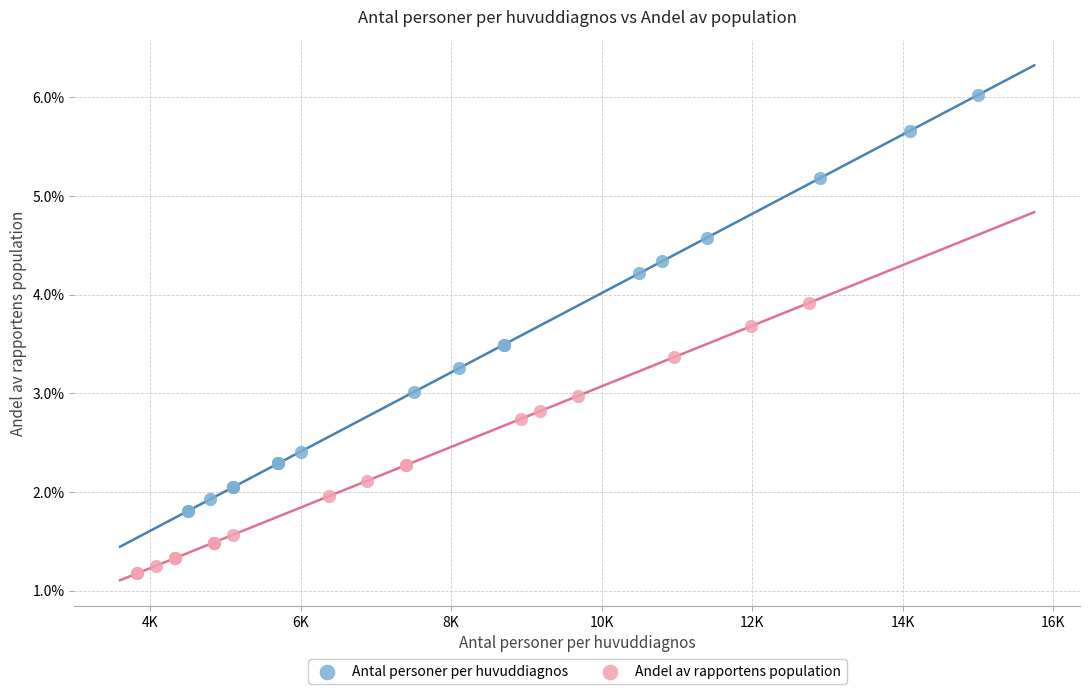

What are all the series names shown in the legend?

Antal personer per huvuddiagnos, Andel av rapportens population